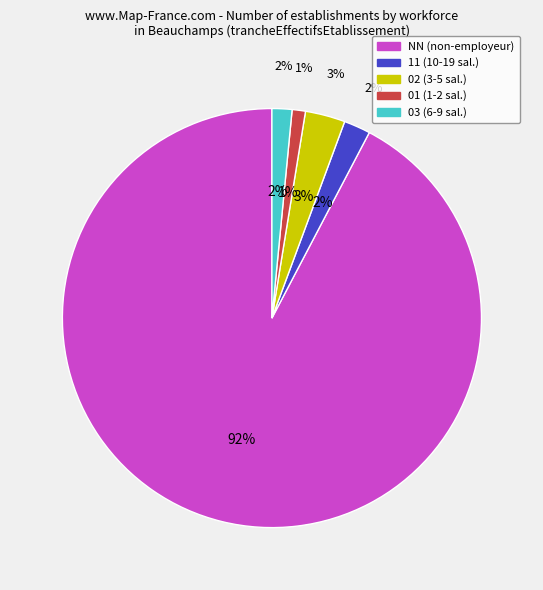

Is it true that NN is 86% of the pie?

False